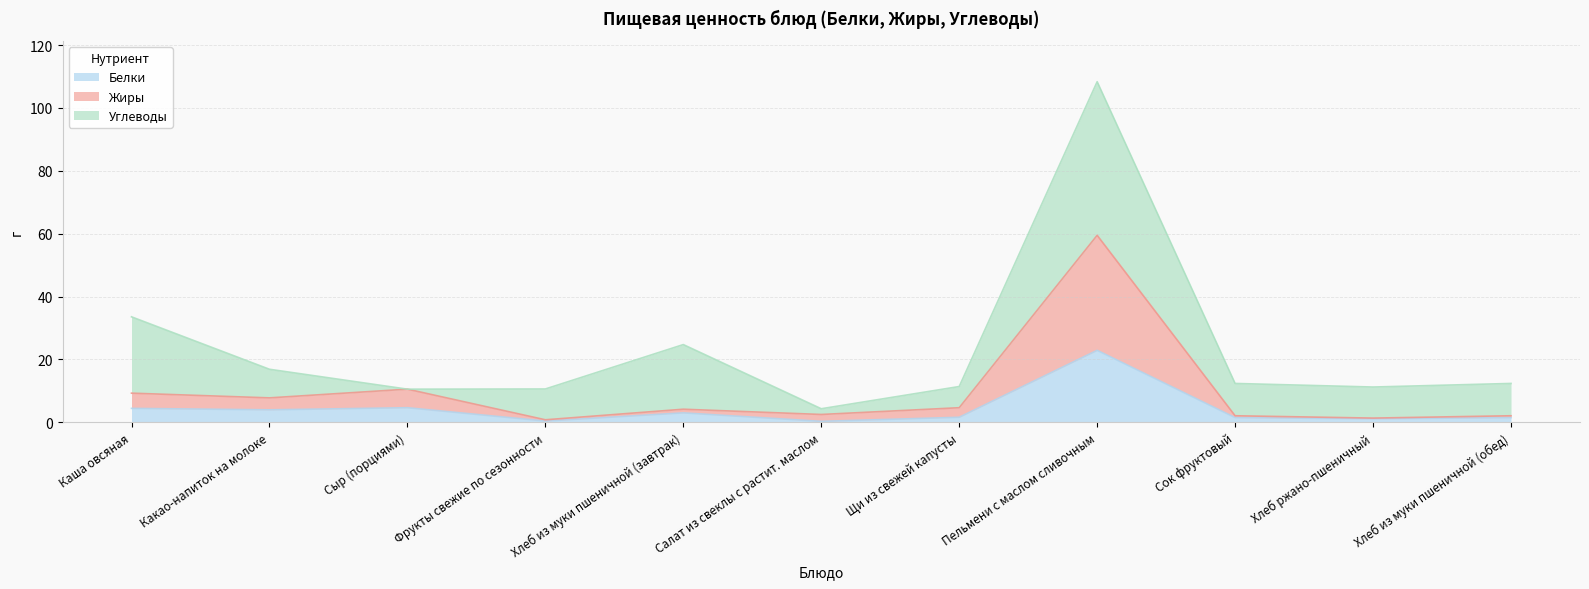

At which category is the sum across all series the highest?

Пельмени с маслом сливочным